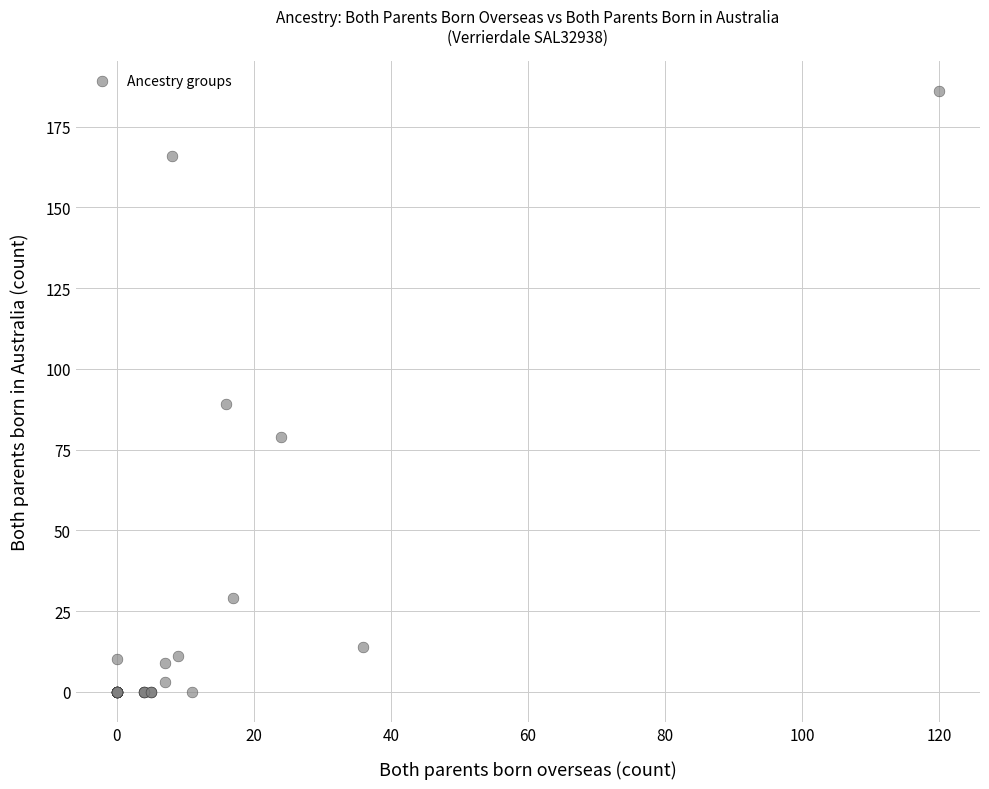

What Y value in the scatter plot is closest to 93?

89